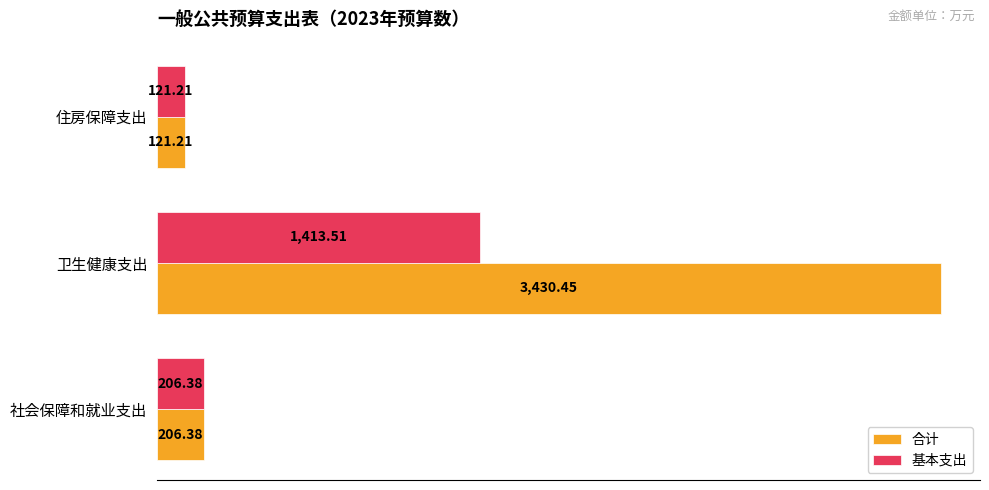

Which series changed the most between 卫生健康支出 and 住房保障支出?

合计